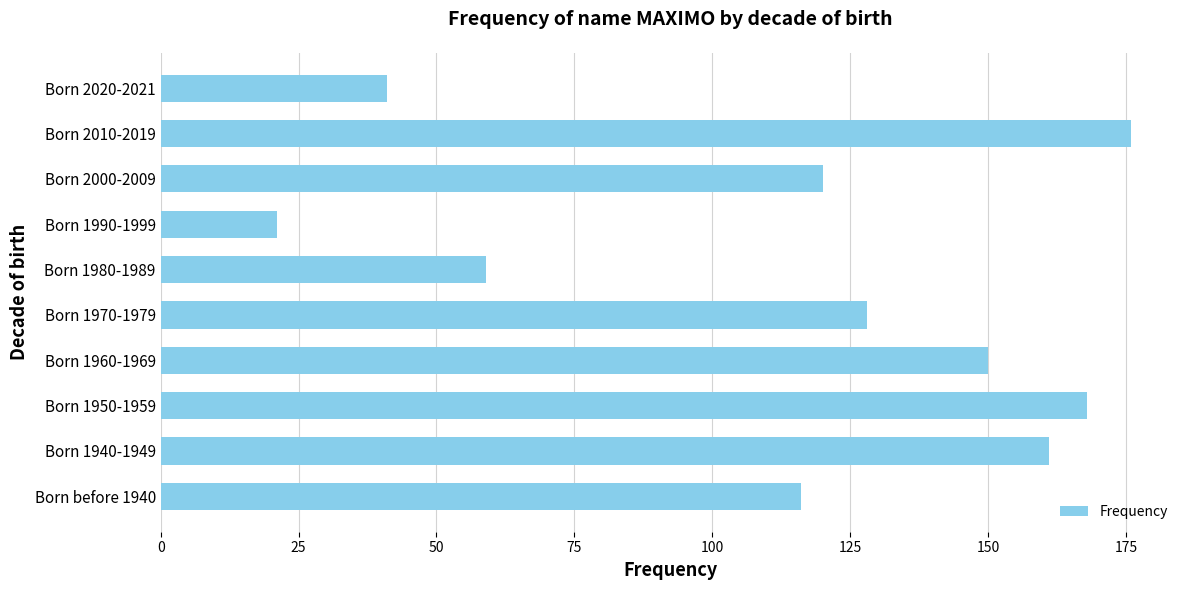

Which label corresponds to the smallest value in the chart?

Born 1990-1999